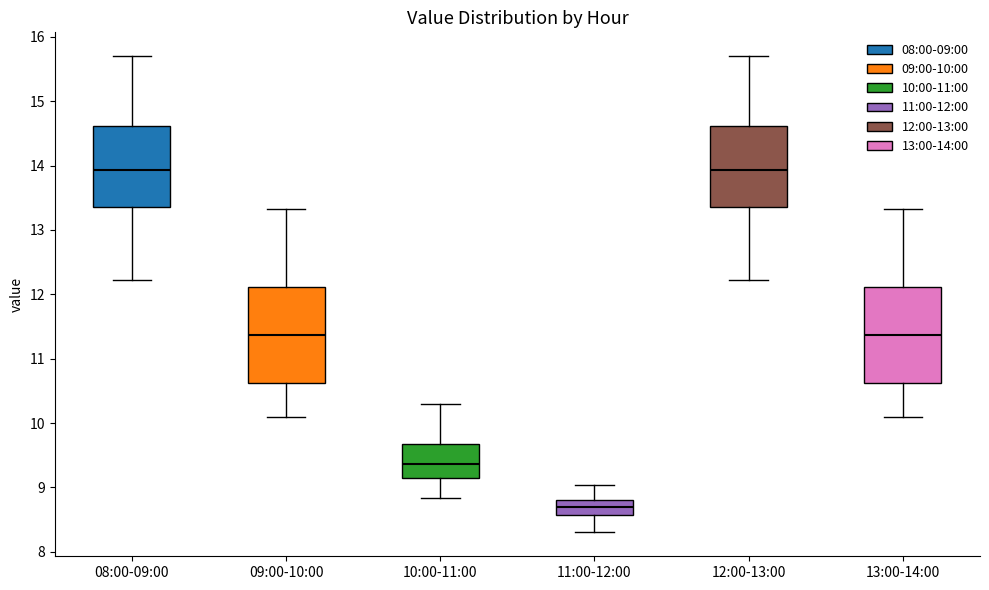

Reading left to right, read every box against the y-axis: the position of its median line, the range the box covers, and the ends of its whiskers. The values are not printed on the chart, so give them approximately, as read against the axis.

08:00-09:00: median 13.9, box 13.4 to 14.6, whiskers 12.2 to 15.7
09:00-10:00: median 11.4, box 10.6 to 12.1, whiskers 10.1 to 13.3
10:00-11:00: median 9.4, box 9.2 to 9.7, whiskers 8.8 to 10.3
11:00-12:00: median 8.7, box 8.6 to 8.8, whiskers 8.3 to 9.0
12:00-13:00: median 13.9, box 13.4 to 14.6, whiskers 12.2 to 15.7
13:00-14:00: median 11.4, box 10.6 to 12.1, whiskers 10.1 to 13.3